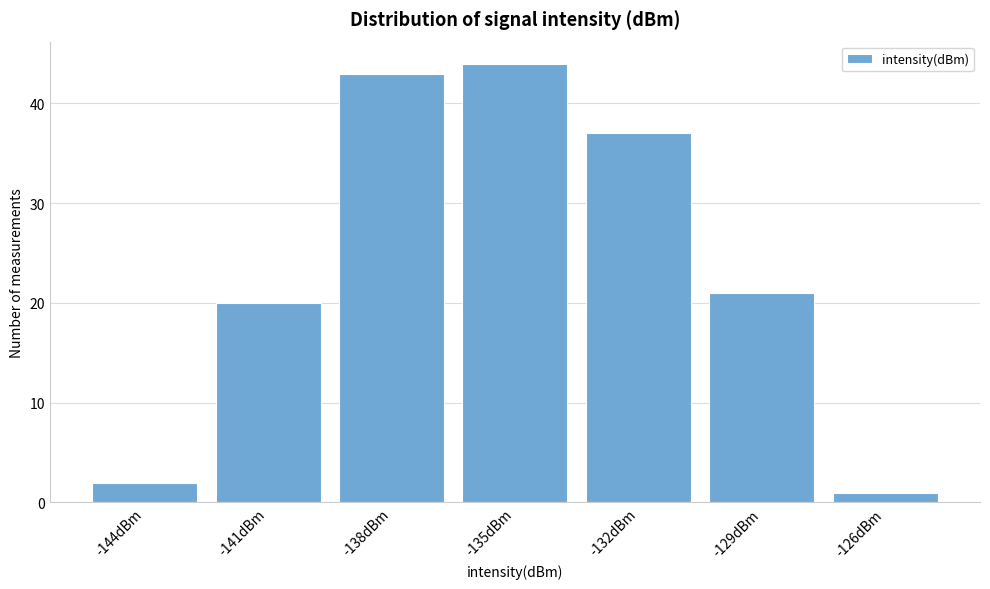

Reading right to left, extract all data points from this chart.

1	21	37	44	43	20	2